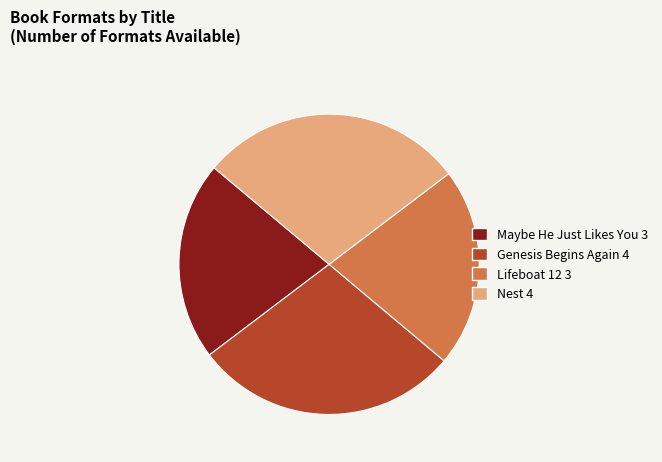

Which has a higher value, Genesis Begins Again 4 or Lifeboat 12 3?

Genesis Begins Again 4